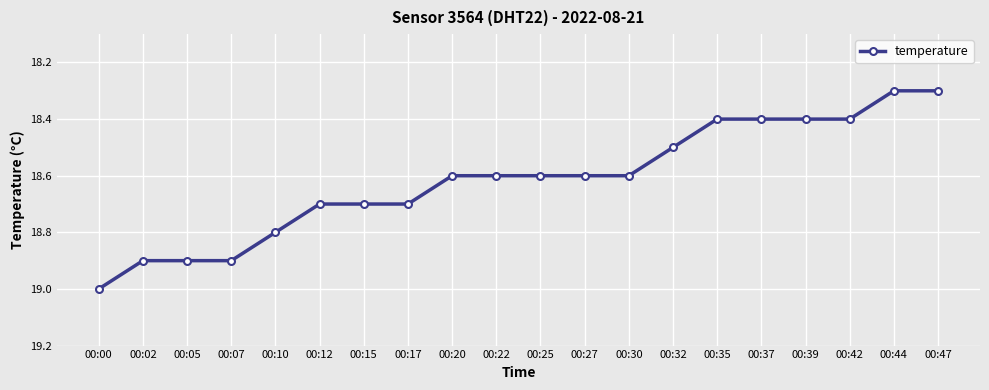

Count the number of categories in the chart.

20